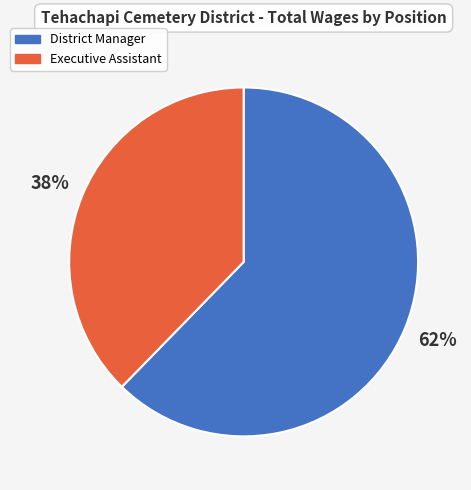

How many slices are in this pie chart?

2